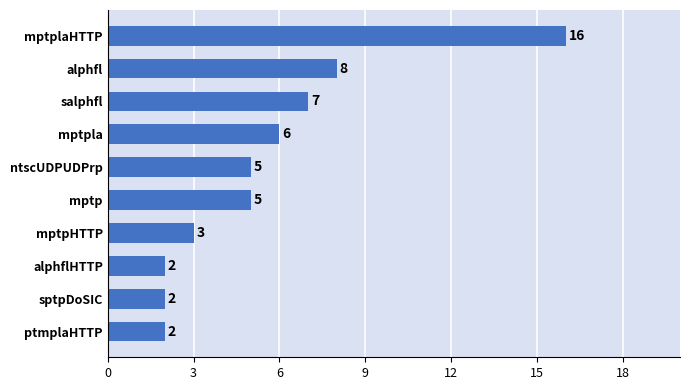

How many series are shown in this chart?

1